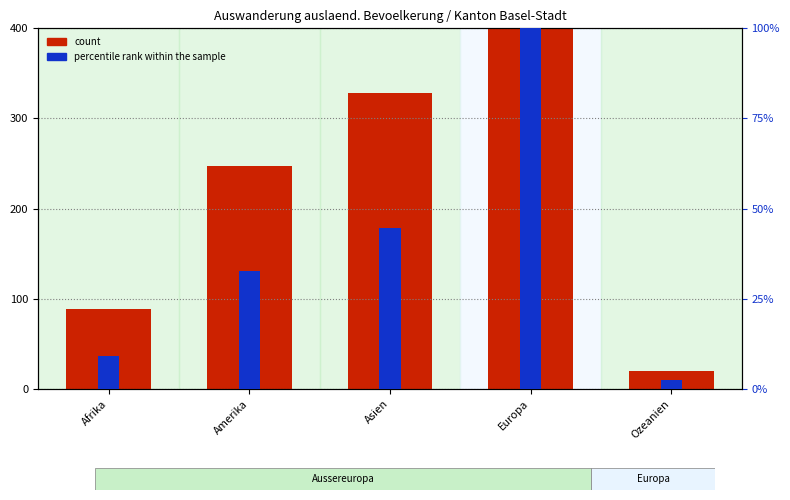

What is the difference between the highest and lowest values at Afrika?

53